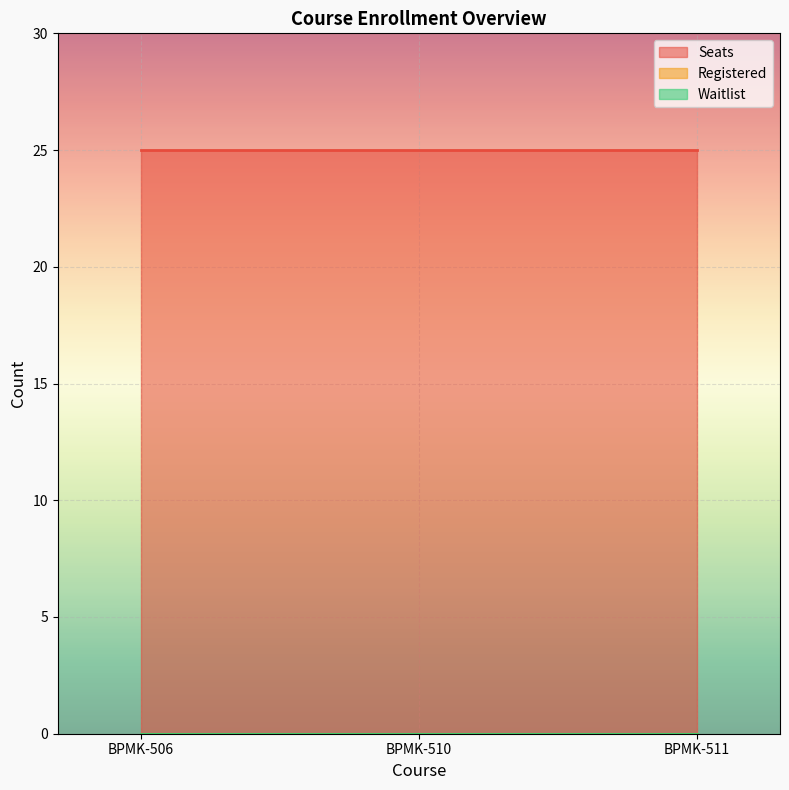

What is the difference between the highest and lowest values at BPMK-506?

25